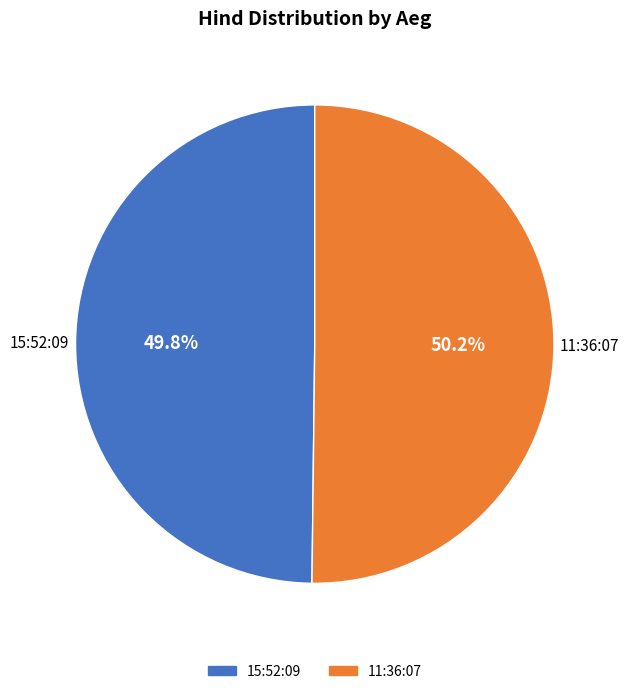

To the nearest percent, what is the combined percentage of 15:52:09 and 11:36:07?

100%